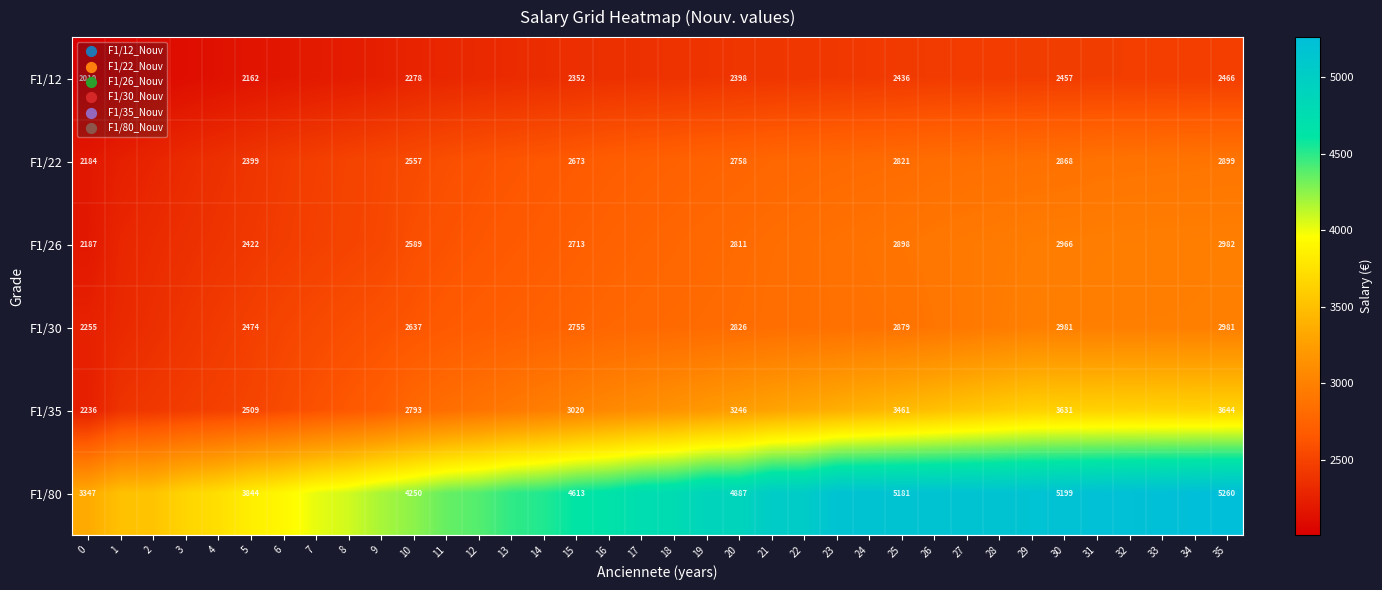

Is the value of F1/80 at 25 greater than the value of F1/22 at 35?

Yes